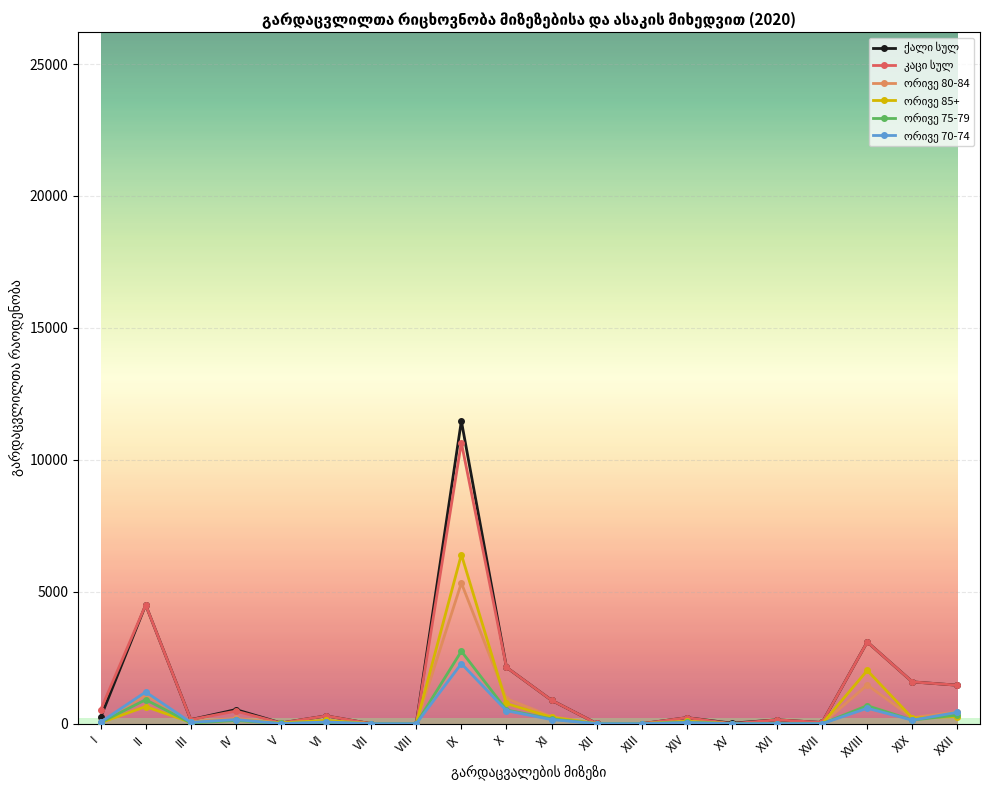

Which label corresponds to the largest value in the chart?

IX